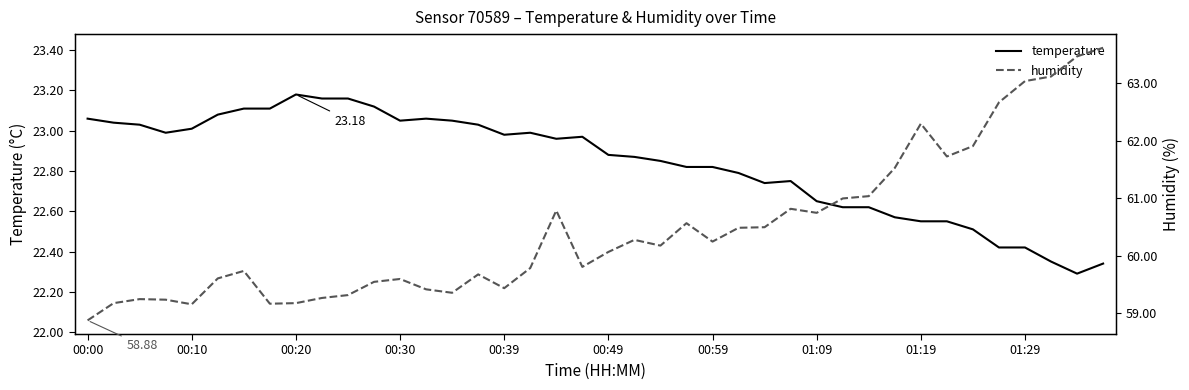

At 01:19, list the series in order from largest to smallest.

humidity, temperature